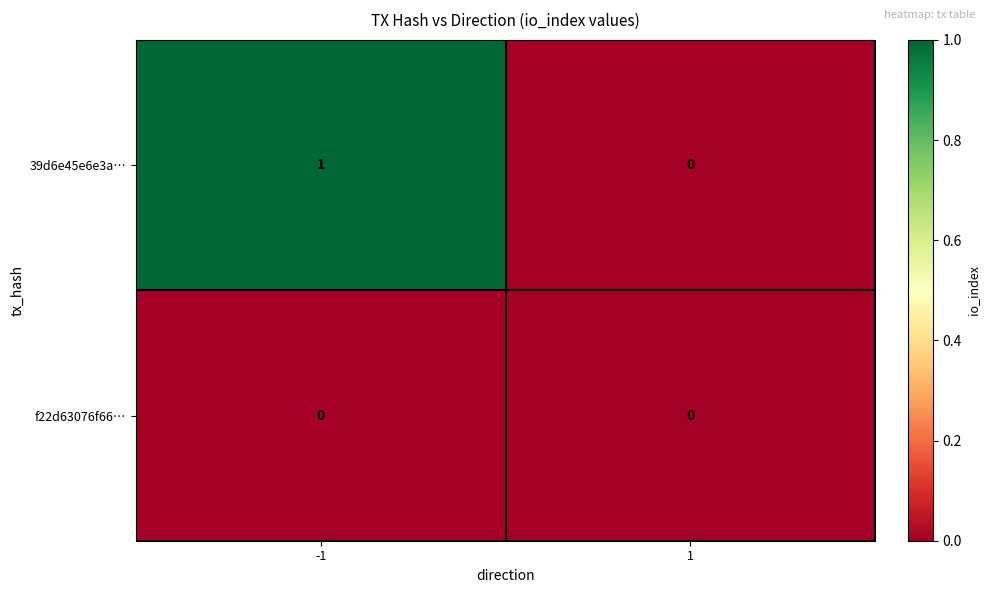

Reading right to left, what are all the values shown in this chart?

39d6e45e6e3a…: 0	1
f22d63076f66…: 0	0